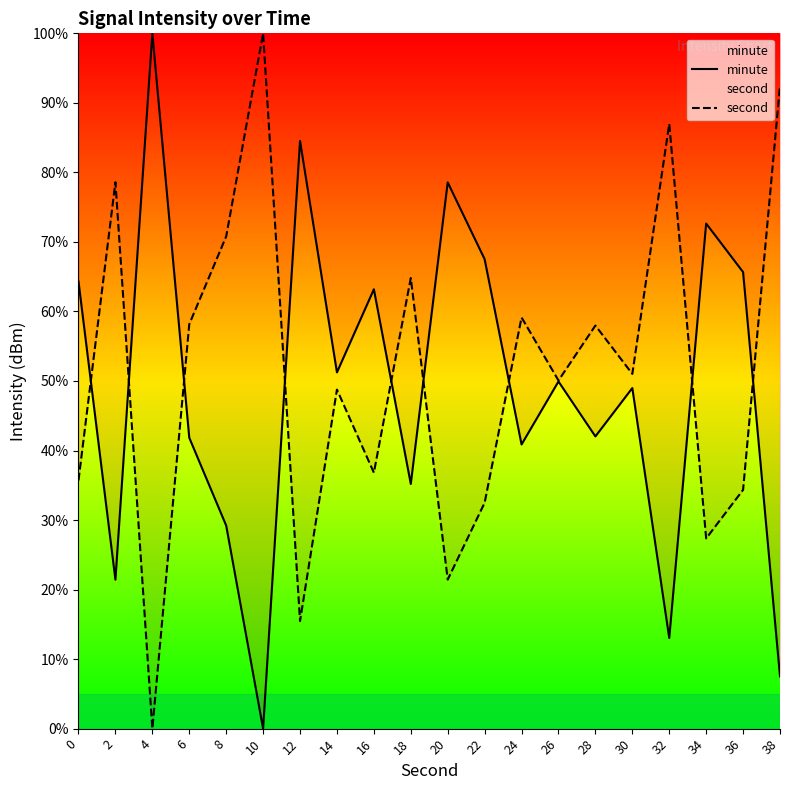

At which label does minute reach its minimum?

10